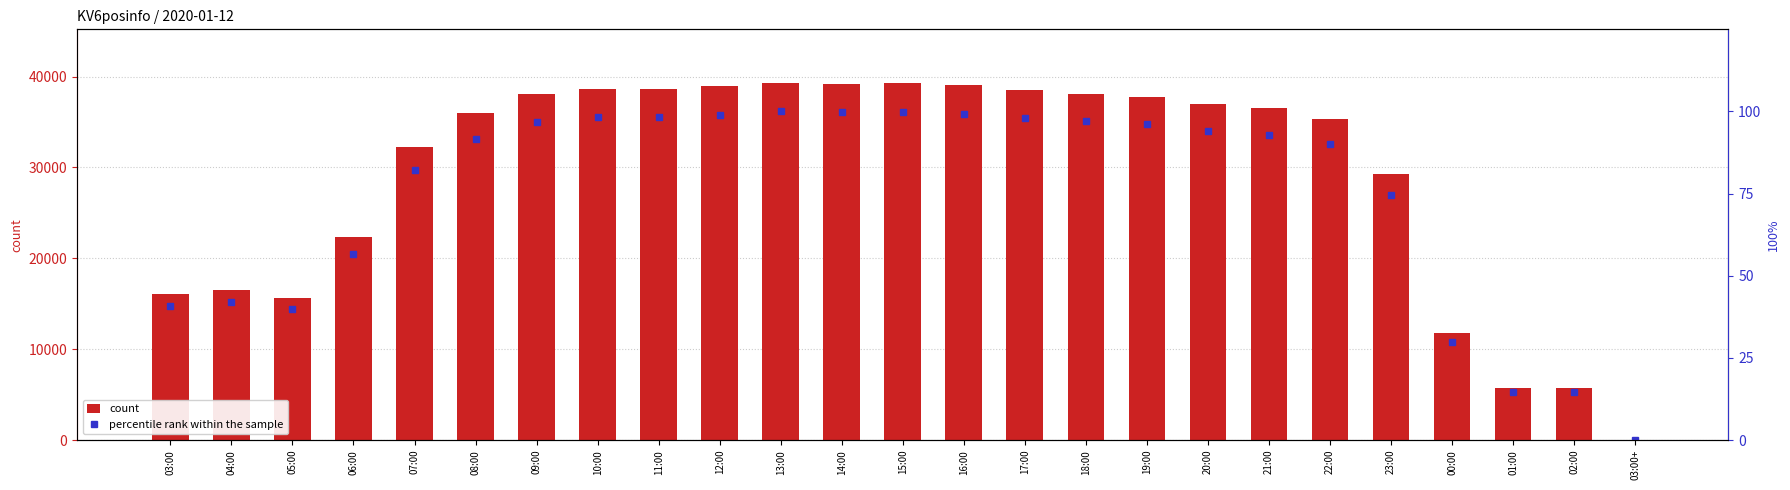

List the series in order of their overall mean, lowest first.

percentile rank within the sample, count